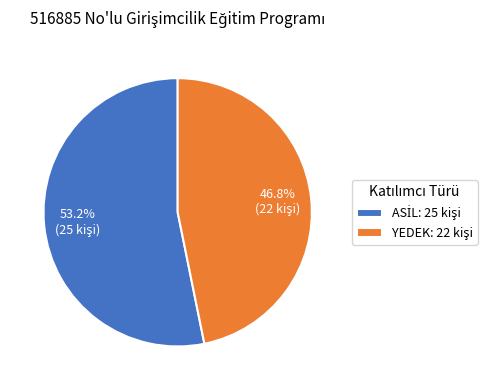

Is there a majority slice in this chart?

Yes